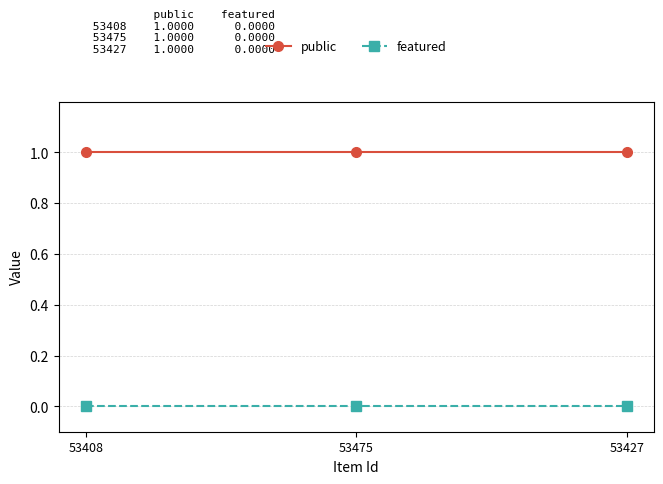

What are all the series names shown in the legend?

public, featured